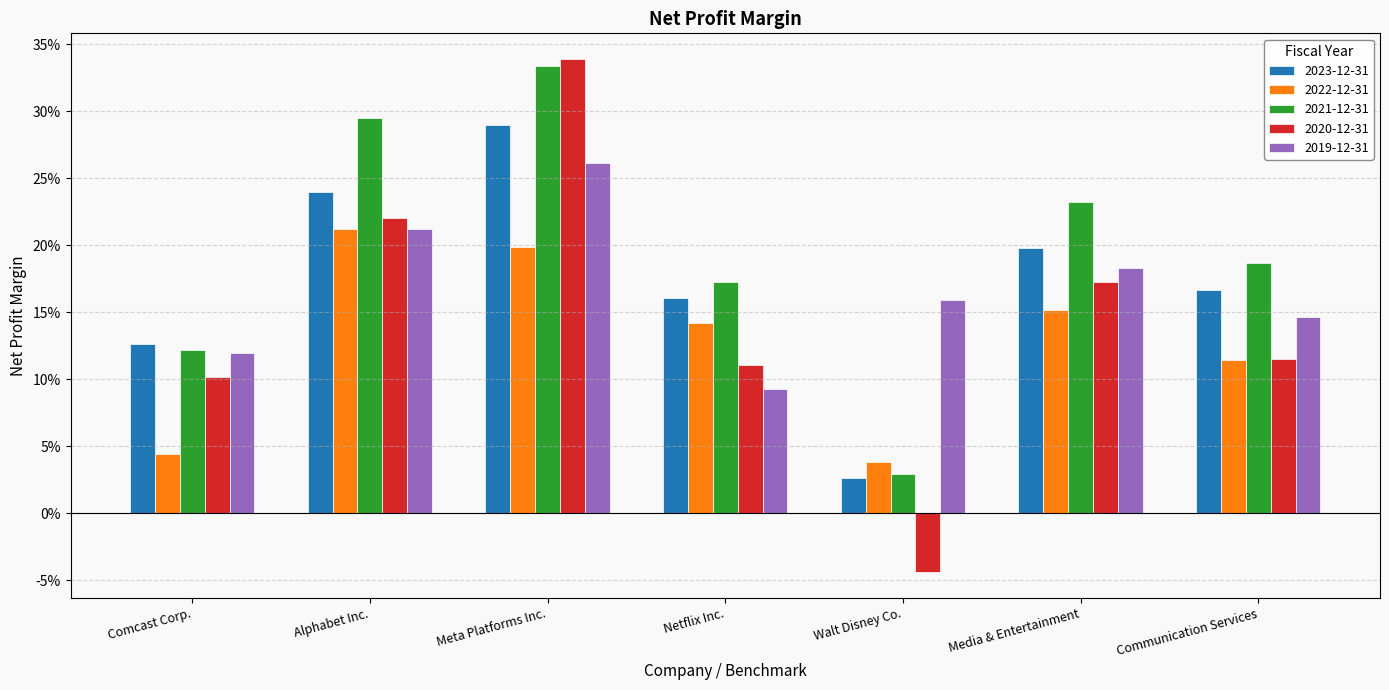

List the series in order of their peak value, lowest first.

2022-12-31, 2019-12-31, 2023-12-31, 2021-12-31, 2020-12-31